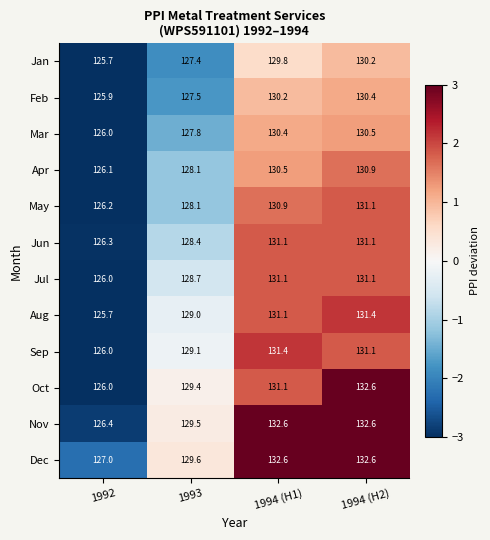

Which series has the largest range (max minus min)?

Oct